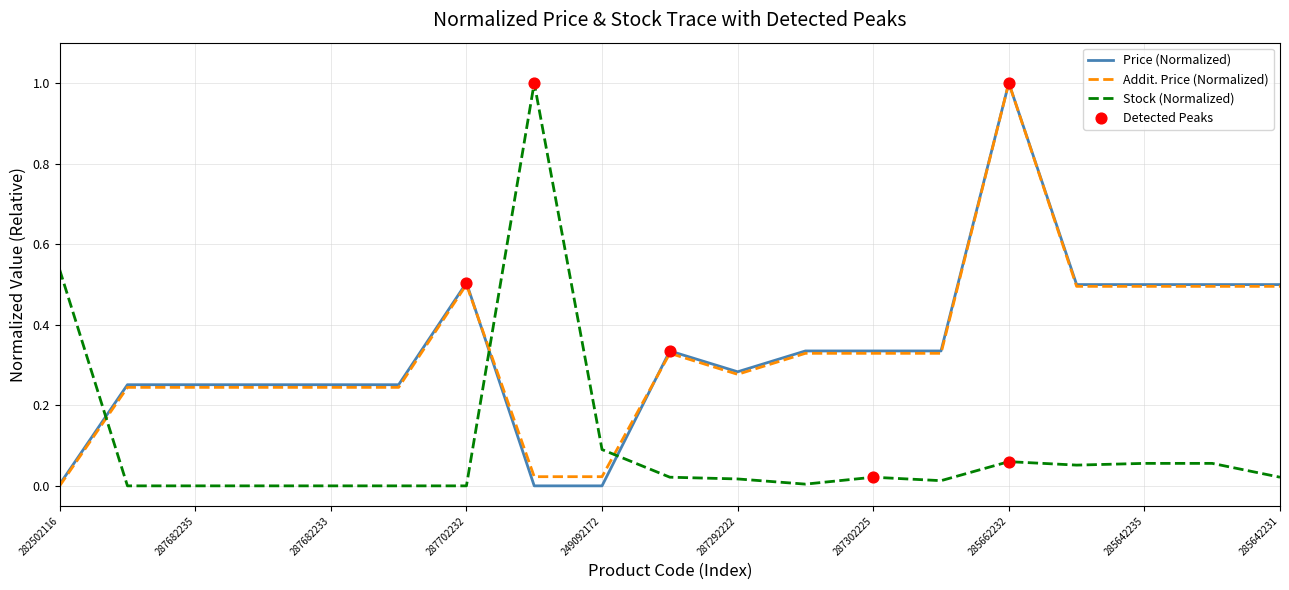

At how many categories does at least one series exceed 0?

19